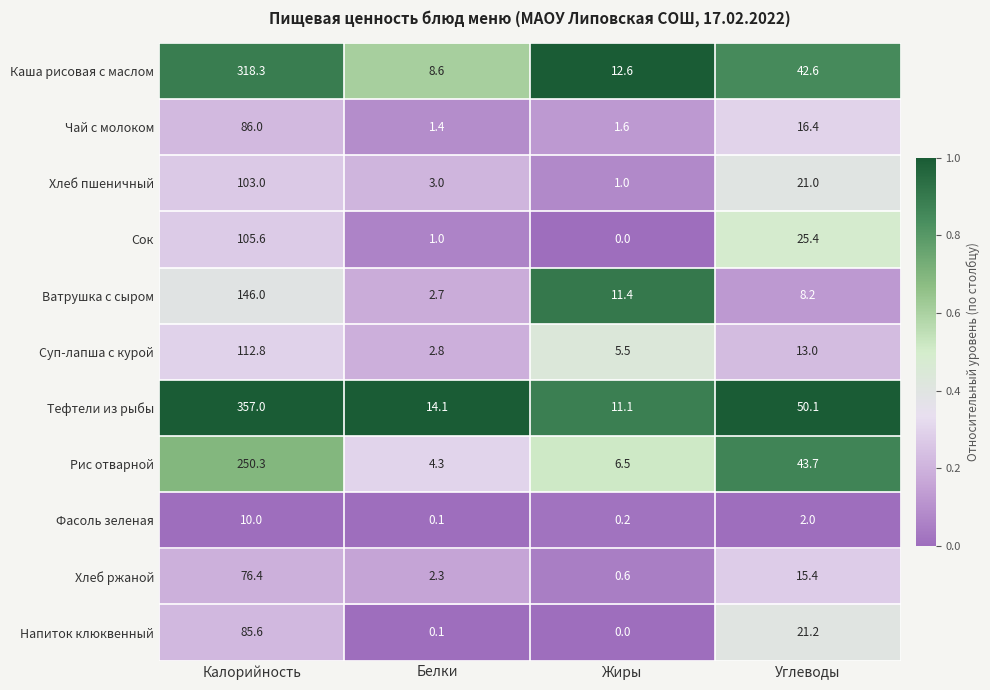

What is the sum of all Ватрушка с сыром values?

168.3